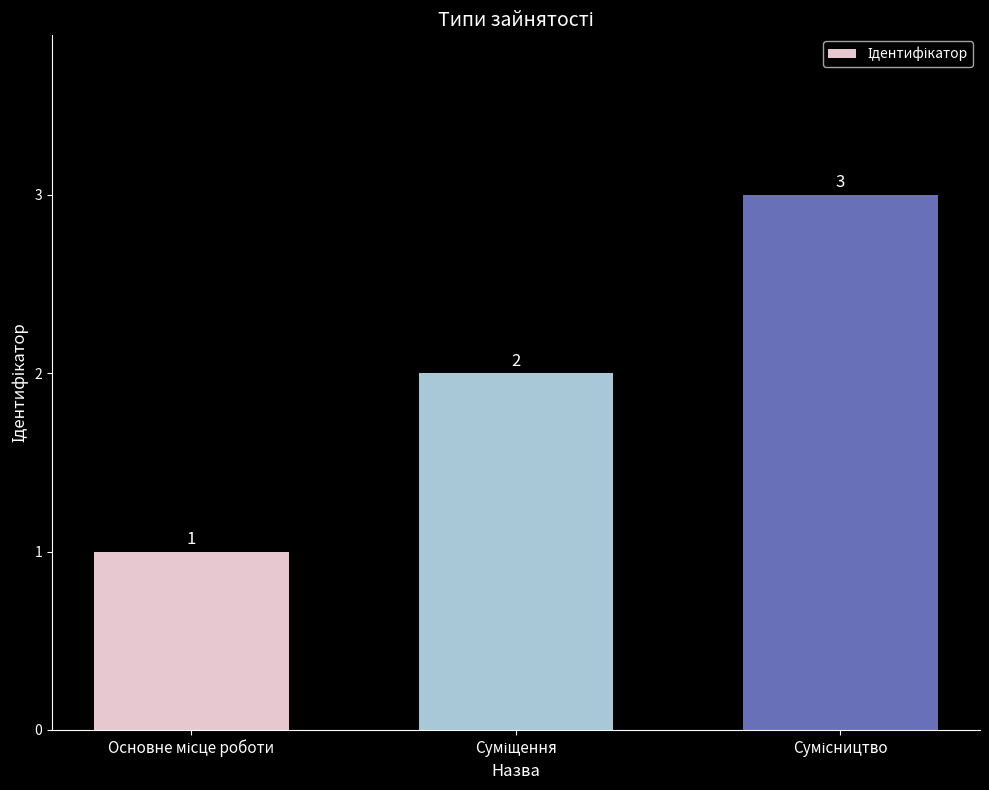

What is the value of the 1st bar from the left?

1